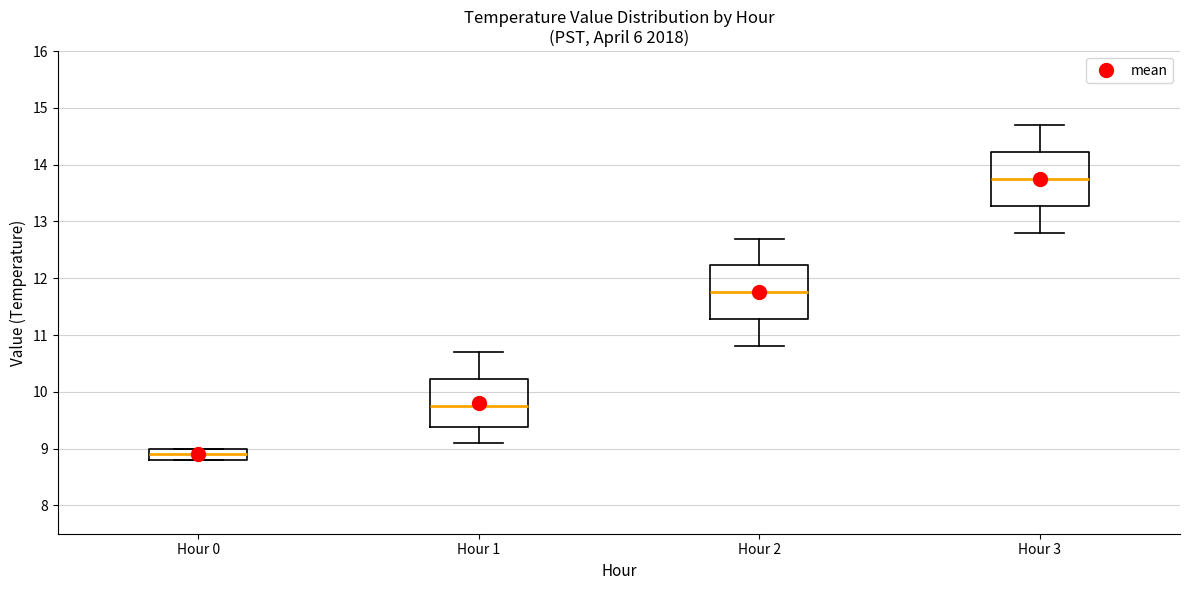

Where does the median line of the box for Hour 2 sit on the y-axis? The values are not printed on the chart, so give them approximately, as read against the axis.

11.8